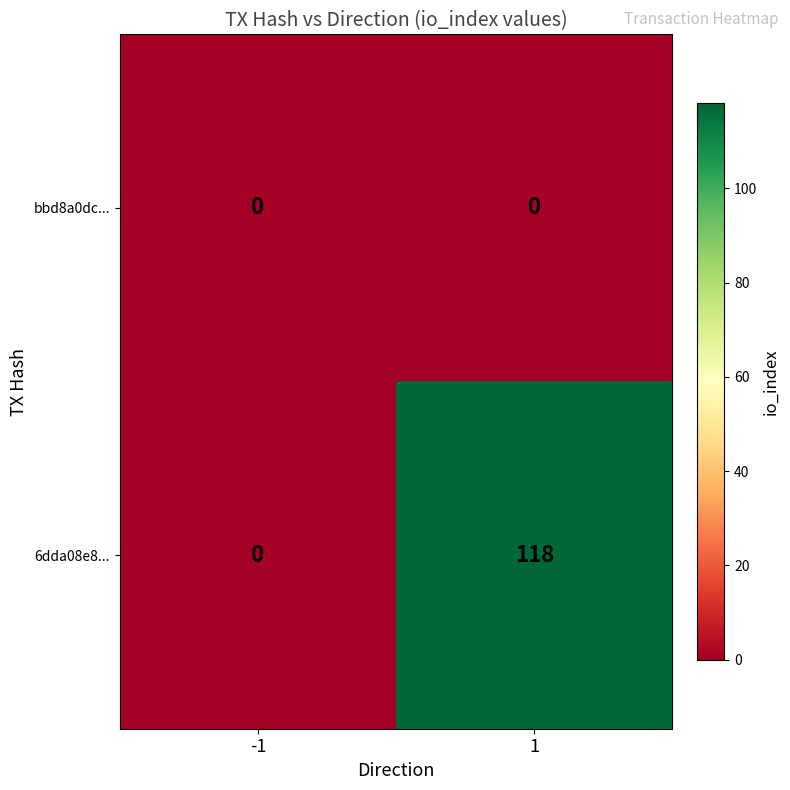

Rank the series by their average value, from highest to lowest.

6dda08e8..., bbd8a0dc...